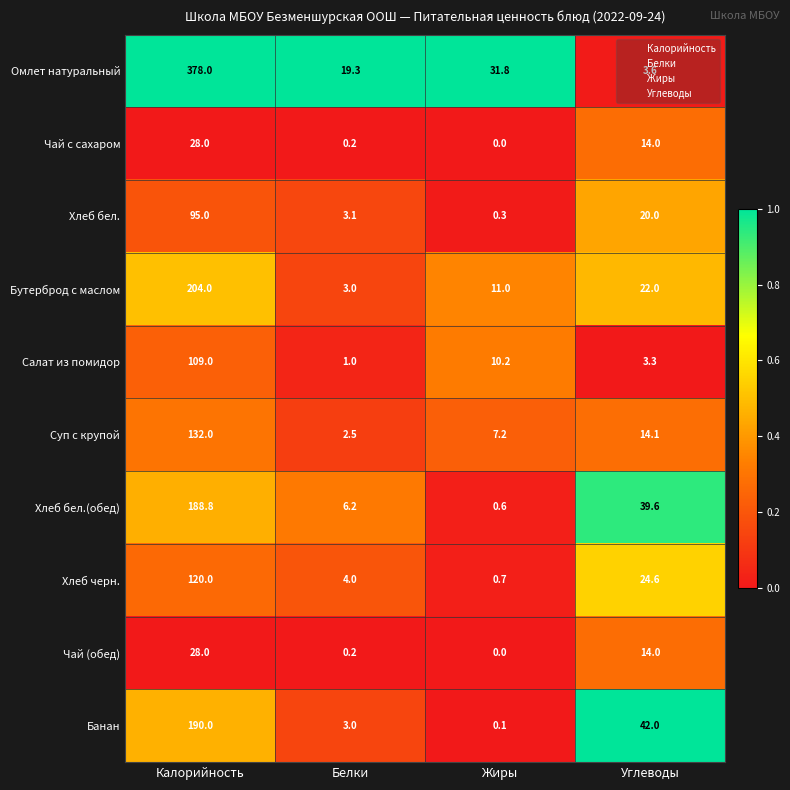

At which category is the sum across all series the highest?

Калорийность